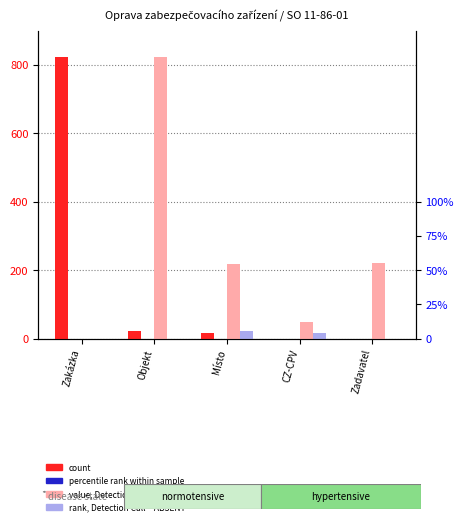

Is the value of percentile rank within sample at Zadavatel greater than the value of count at Zakázka?

No